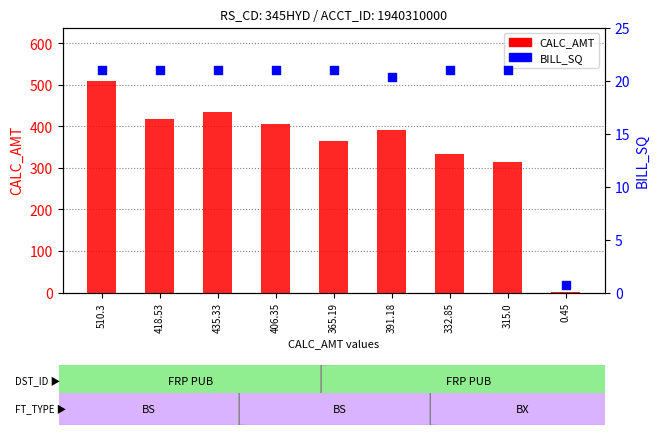

Which series reaches the maximum Y coordinate?

CALC_AMT